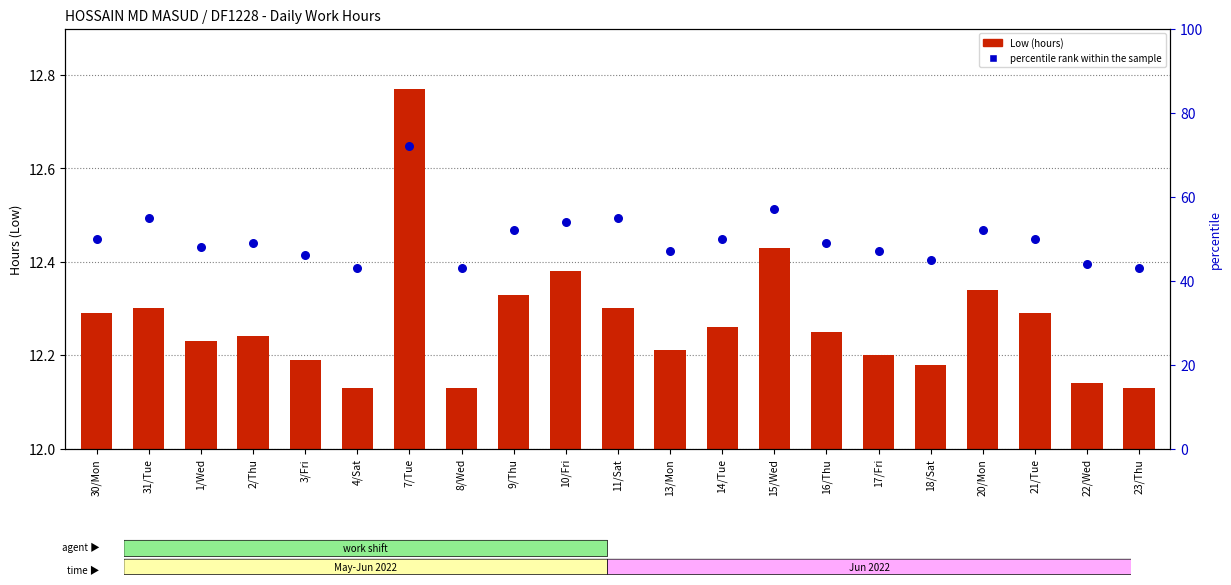

Which series contains the highest Y value?

percentile rank within the sample